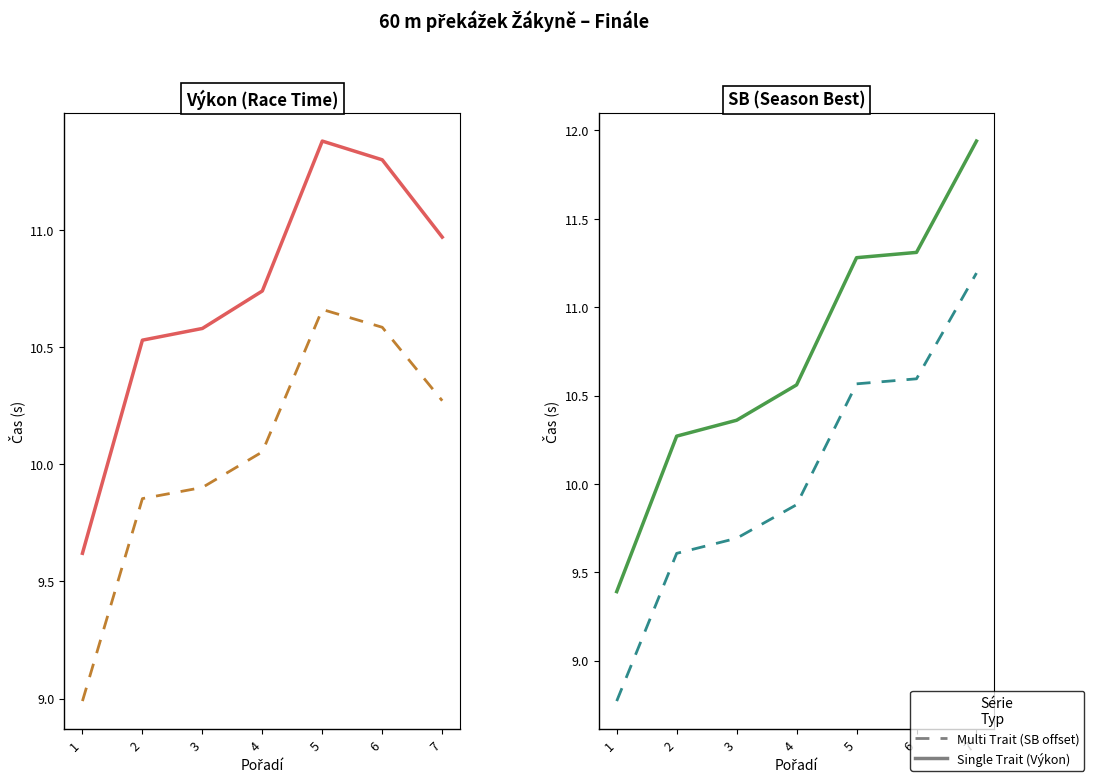

At which category is the sum across all series the highest?

7